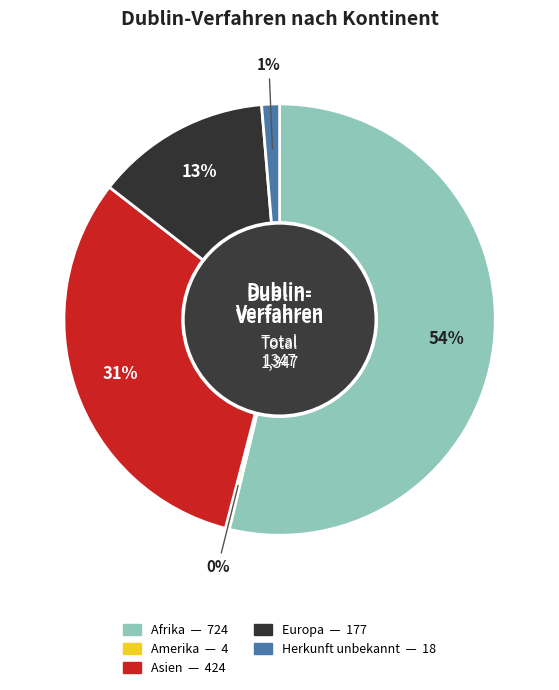

Which category has the biggest portion of the pie?

Afrika